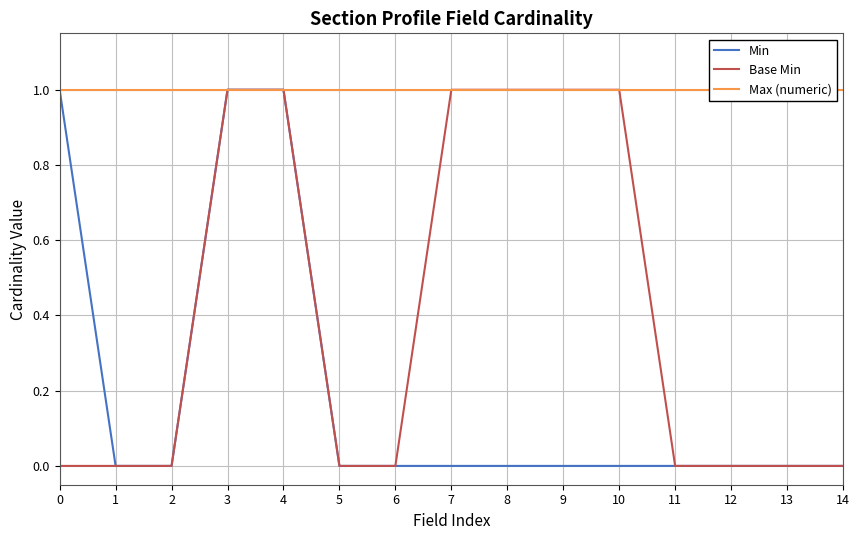

Which has a higher value, 9 or 11?

9